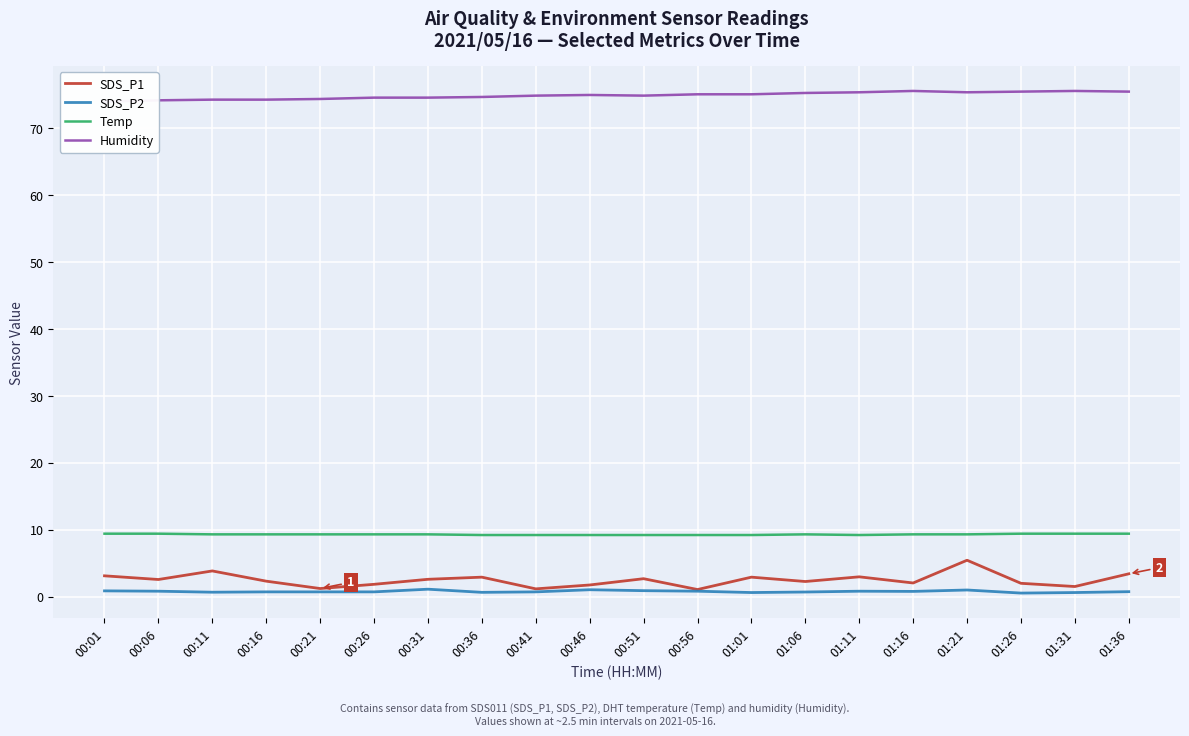

List the series in order of their peak value, highest first.

Humidity, Temp, SDS_P1, SDS_P2